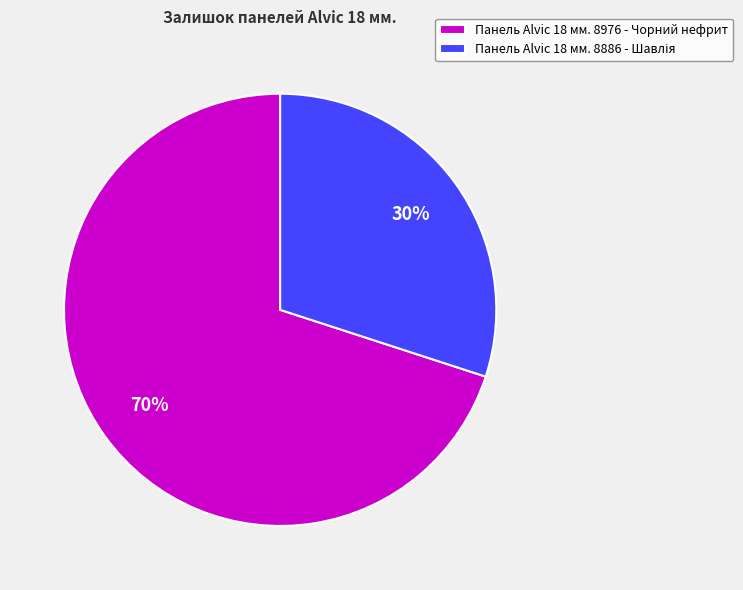

Is it true that Панель Alvic 18 мм. 8976 - Чорний нефрит is 58% of the pie?

False